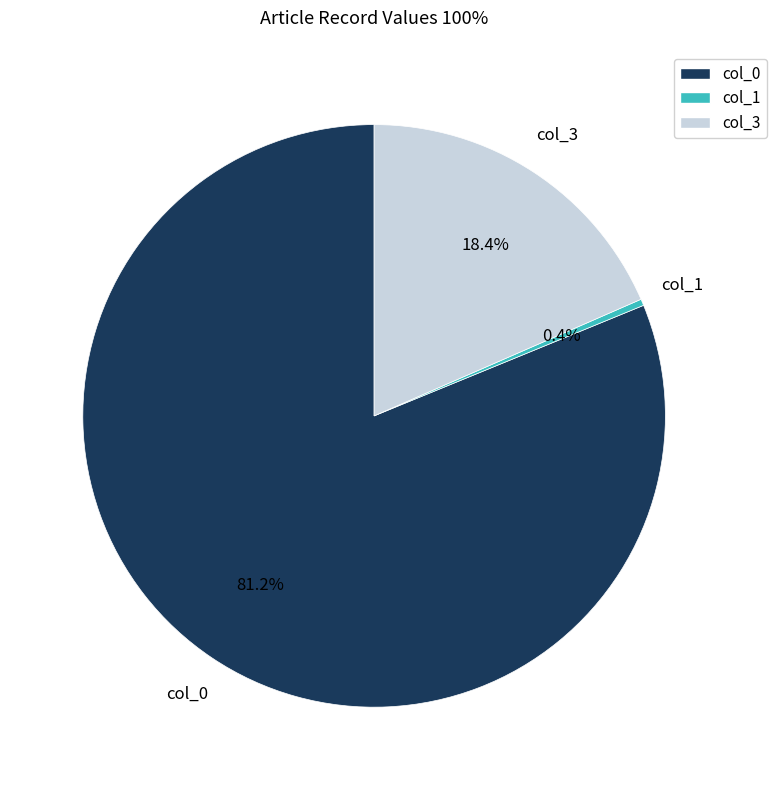

Which slice is the smallest?

col_1